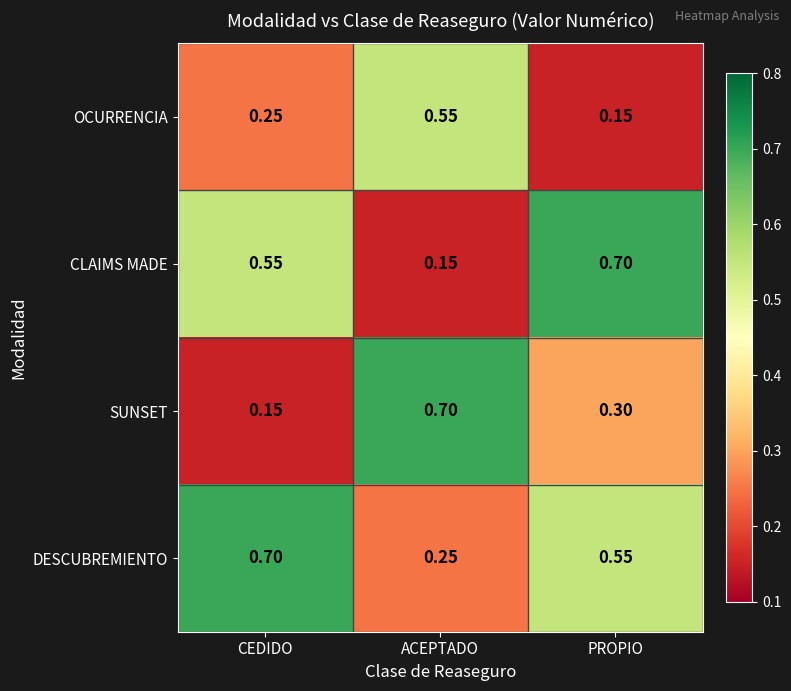

Which category has the highest value in the CLAIMS MADE series?

PROPIO